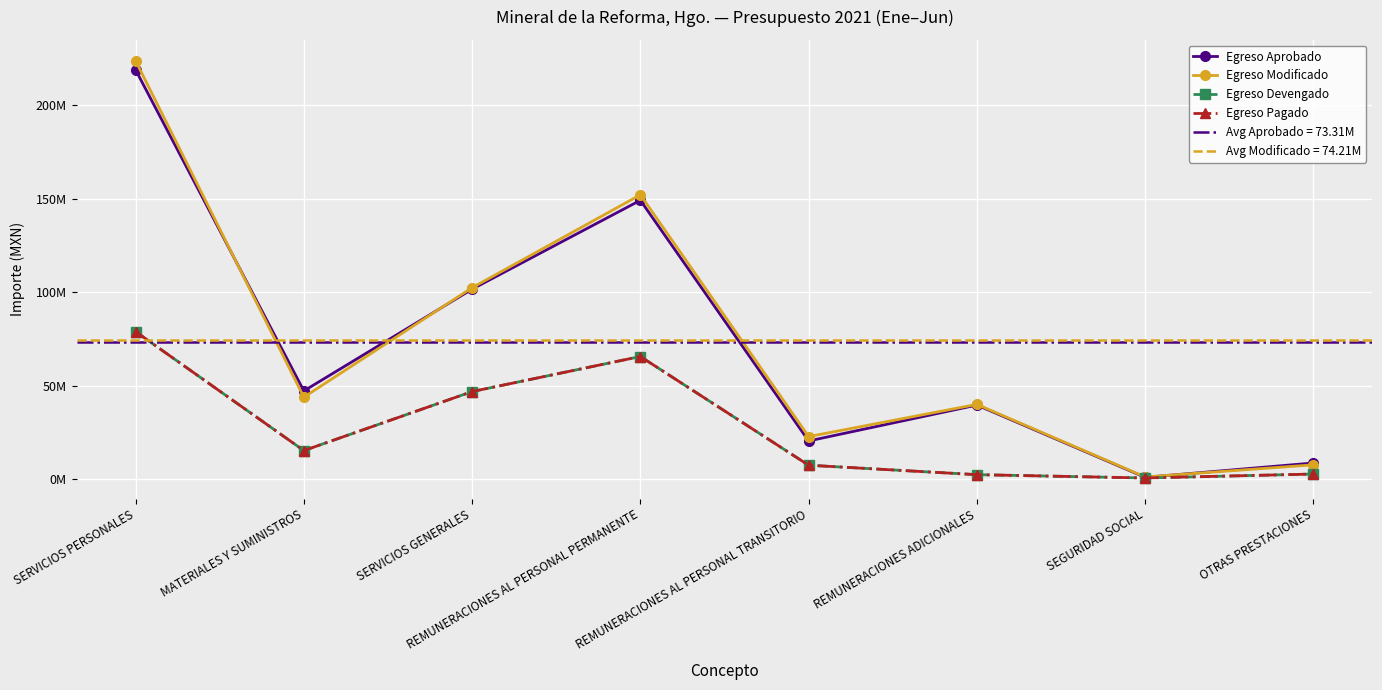

How many series are shown in this chart?

4